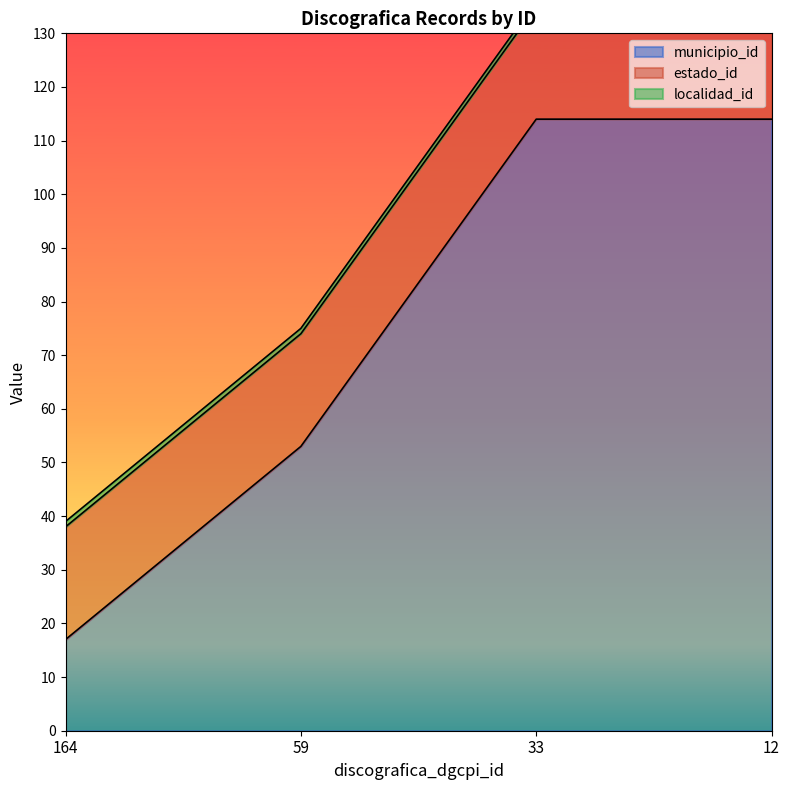

Reading left to right, what are all the values shown in this chart?

municipio_id: 164=17	59=53	33=114	12=114
estado_id: 164=21	59=21	33=21	12=21
localidad_id: 164=1	59=1	33=1	12=1